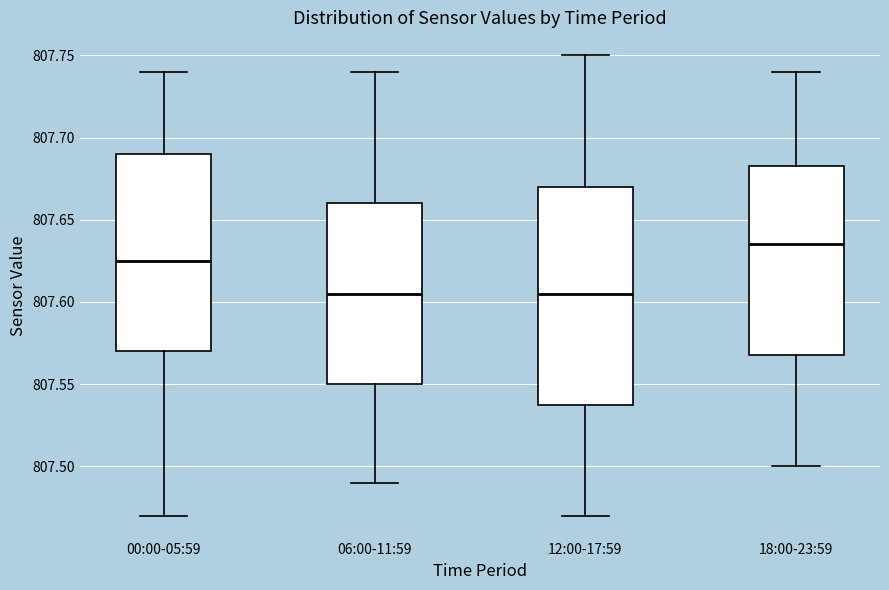

Reading left to right, read every box against the y-axis: the position of its median line, the range the box covers, and the ends of its whiskers. The values are not printed on the chart, so give them approximately, as read against the axis.

00:00-05:59: median 807.625, box 807.570 to 807.690, whiskers 807.470 to 807.740
06:00-11:59: median 807.605, box 807.550 to 807.660, whiskers 807.490 to 807.740
12:00-17:59: median 807.605, box 807.540 to 807.670, whiskers 807.470 to 807.750
18:00-23:59: median 807.635, box 807.570 to 807.685, whiskers 807.500 to 807.740